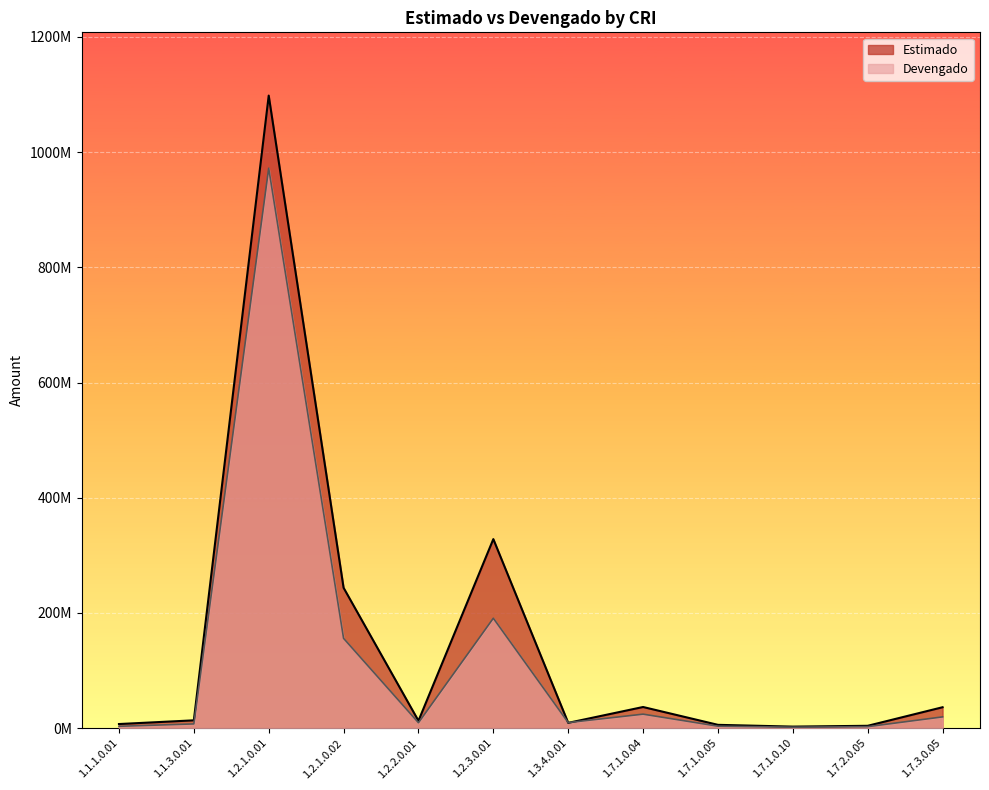

What position from the left is 1.2.3.0.01?

6